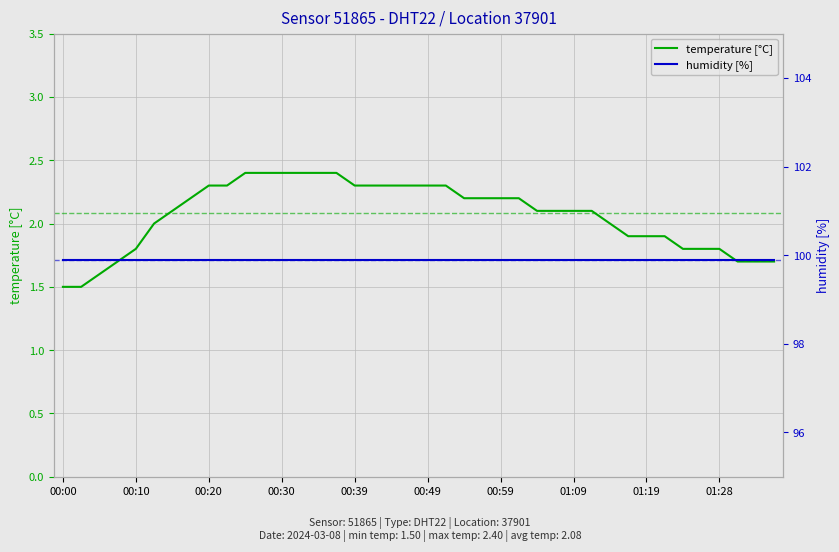

What is the approximate value of humidity [%] at 37?

99.9